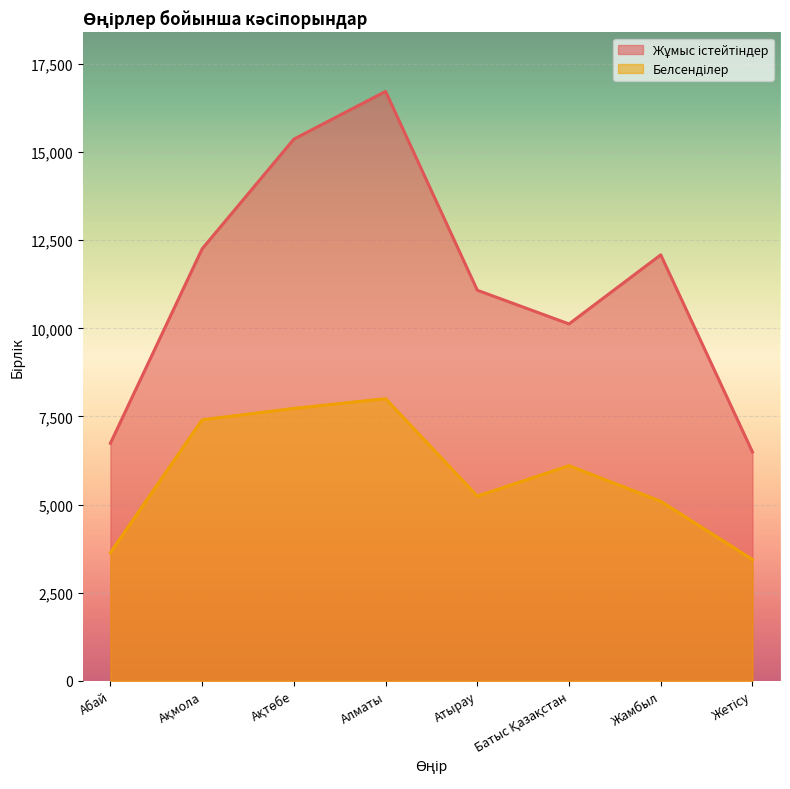

At which label does Жұмыс істейтіндер reach its peak?

Алматы